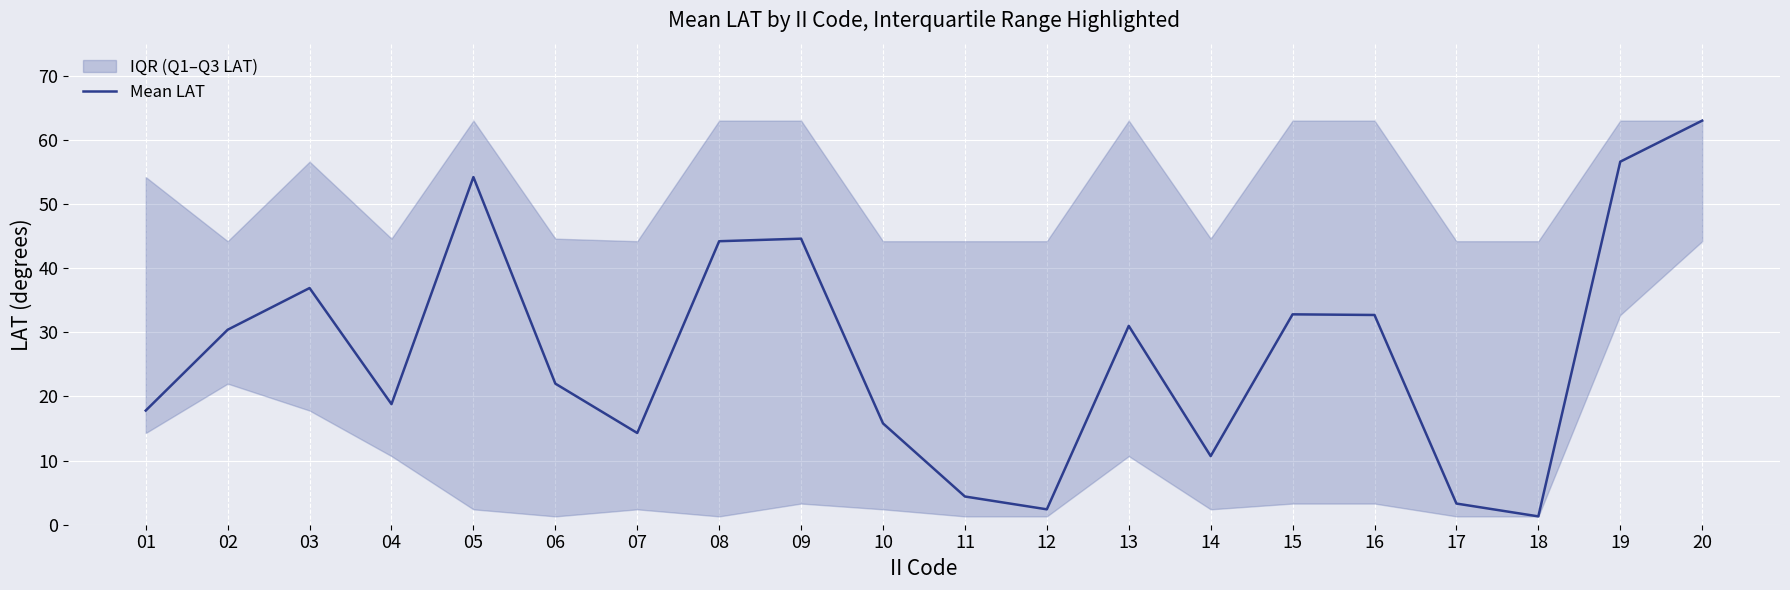

Reading left to right, list all the values displayed in this chart.

17.8	30.4	36.9	18.8	54.2	22.0	14.3	44.2	44.6	15.8	4.4	2.4	31.0	10.7	32.8	32.7	3.3	1.3	56.6	63.0